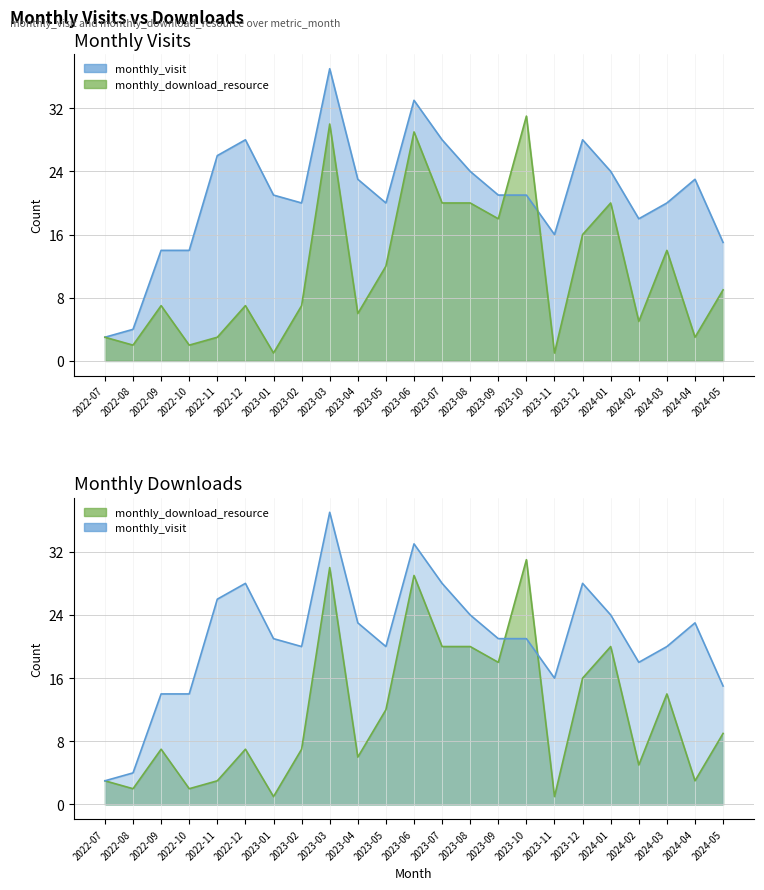

How many interior local peaks does the monthly_visit series have?

5